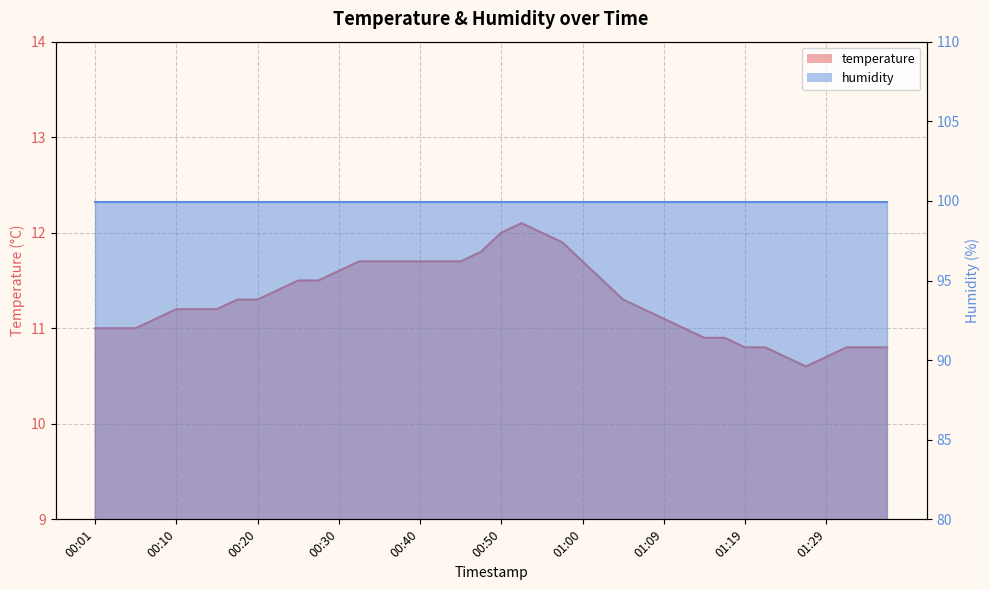

Count the number of categories in the chart.

40